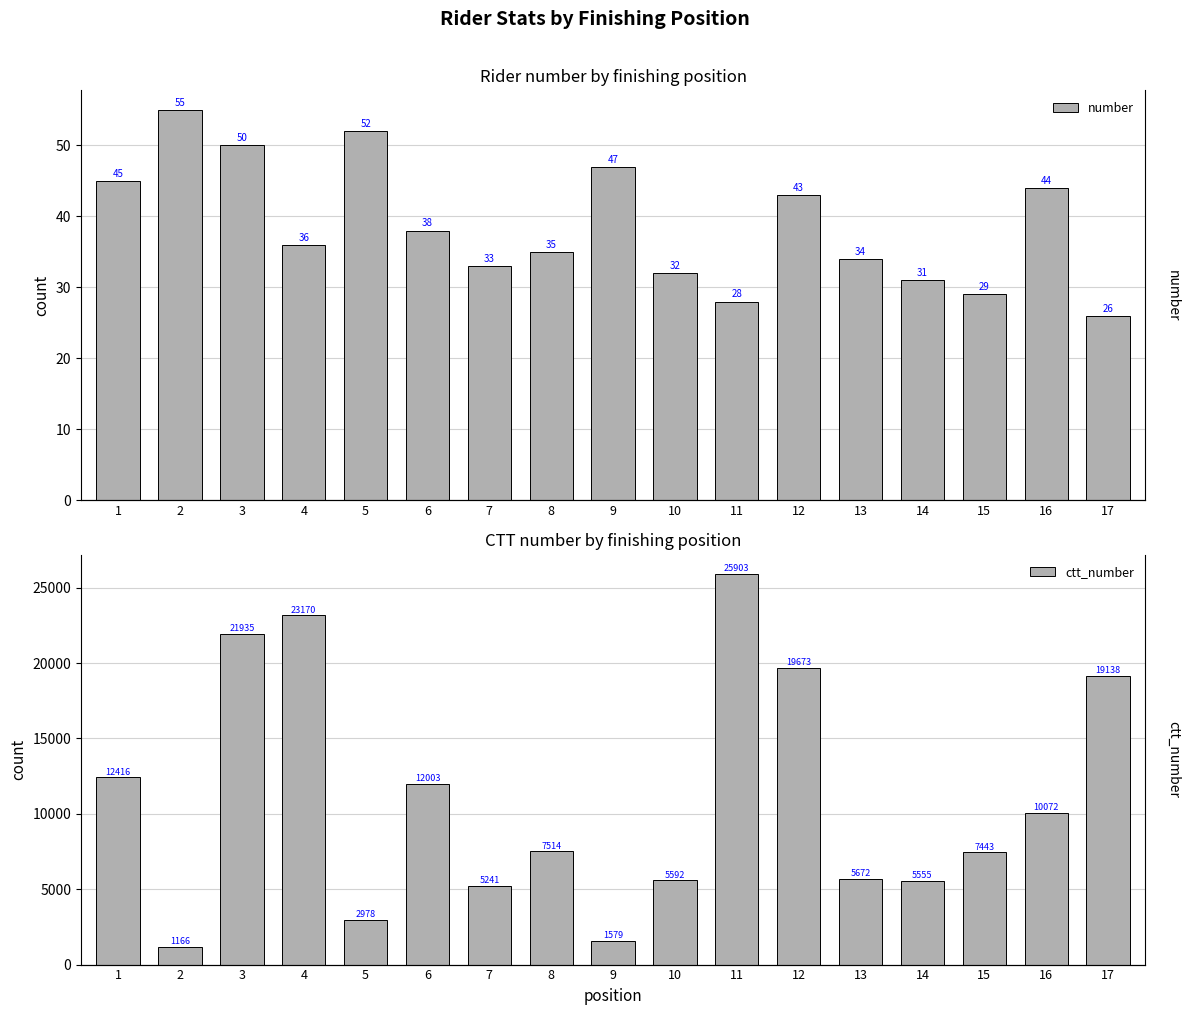

Are the bars grouped side by side (vs. stacked)?

Yes